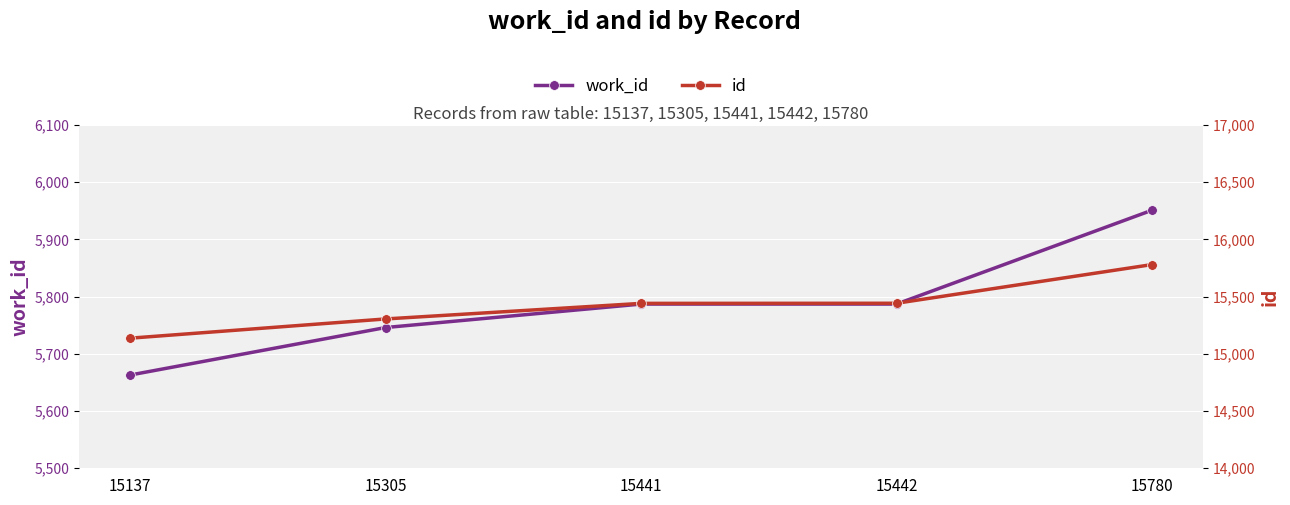

How many values in the work_id series exceed 5787?

1